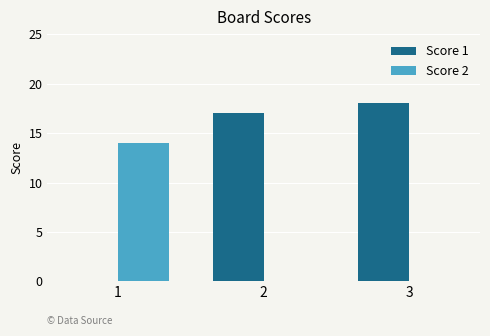

The Score 1 series shows 6 at 1. True or false?

False